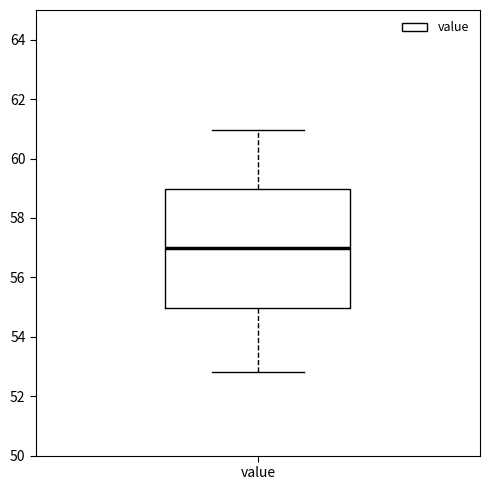

Read this box plot against the y-axis: the position of the median line, the range covered by the box, and the ends of both whiskers. The values are not printed on the chart, so give them approximately, as read against the axis.

median 57.0, box 55.0 to 59.0, whiskers 52.8 to 61.0